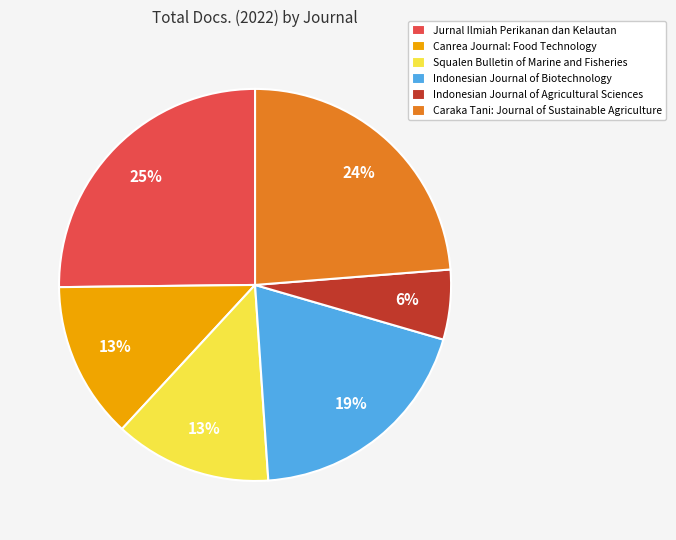

Which category has the smallest portion of the pie?

Indonesian Journal of Agricultural Sciences